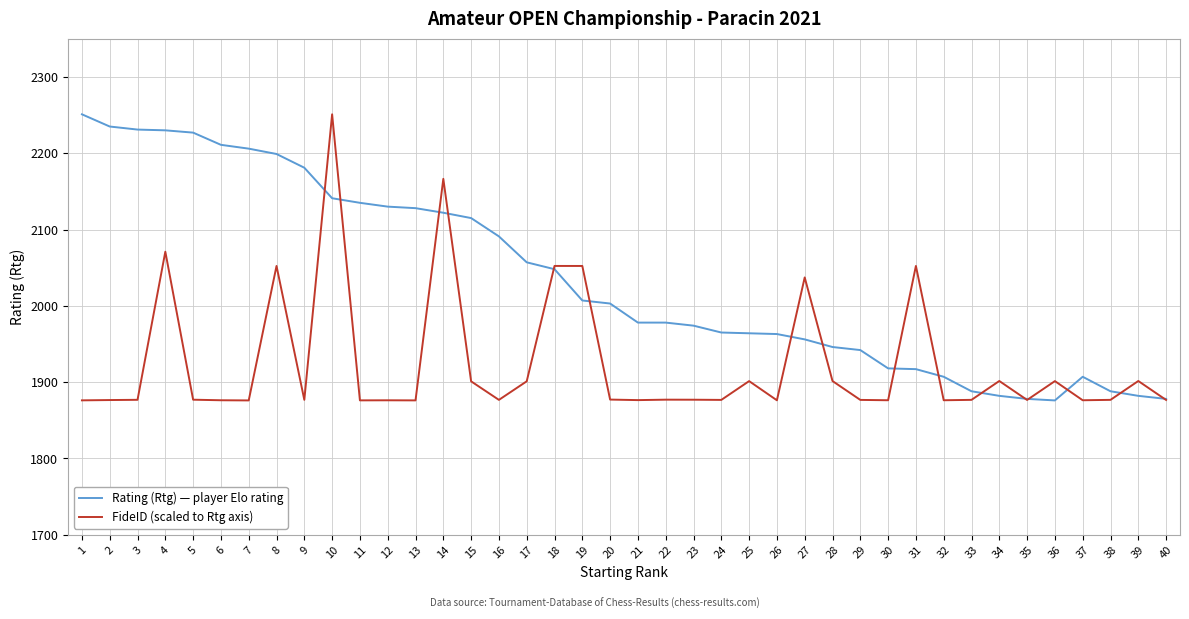

How many values in the Rating (Rtg) — player Elo rating series are below 2003?

20